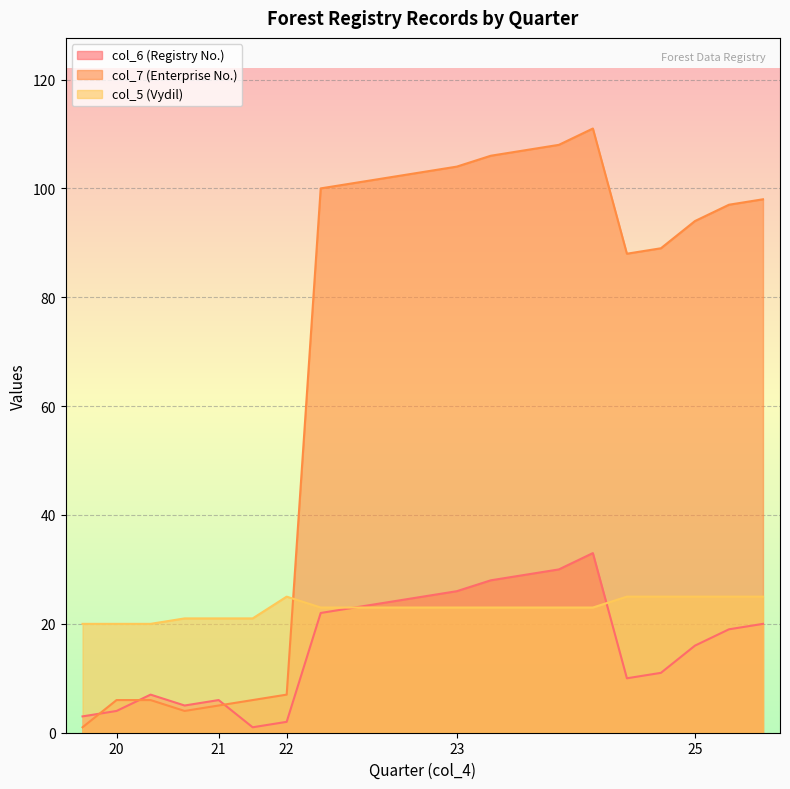

The value of col_7 (Enterprise No.) at 25 is 56. True or false?

False